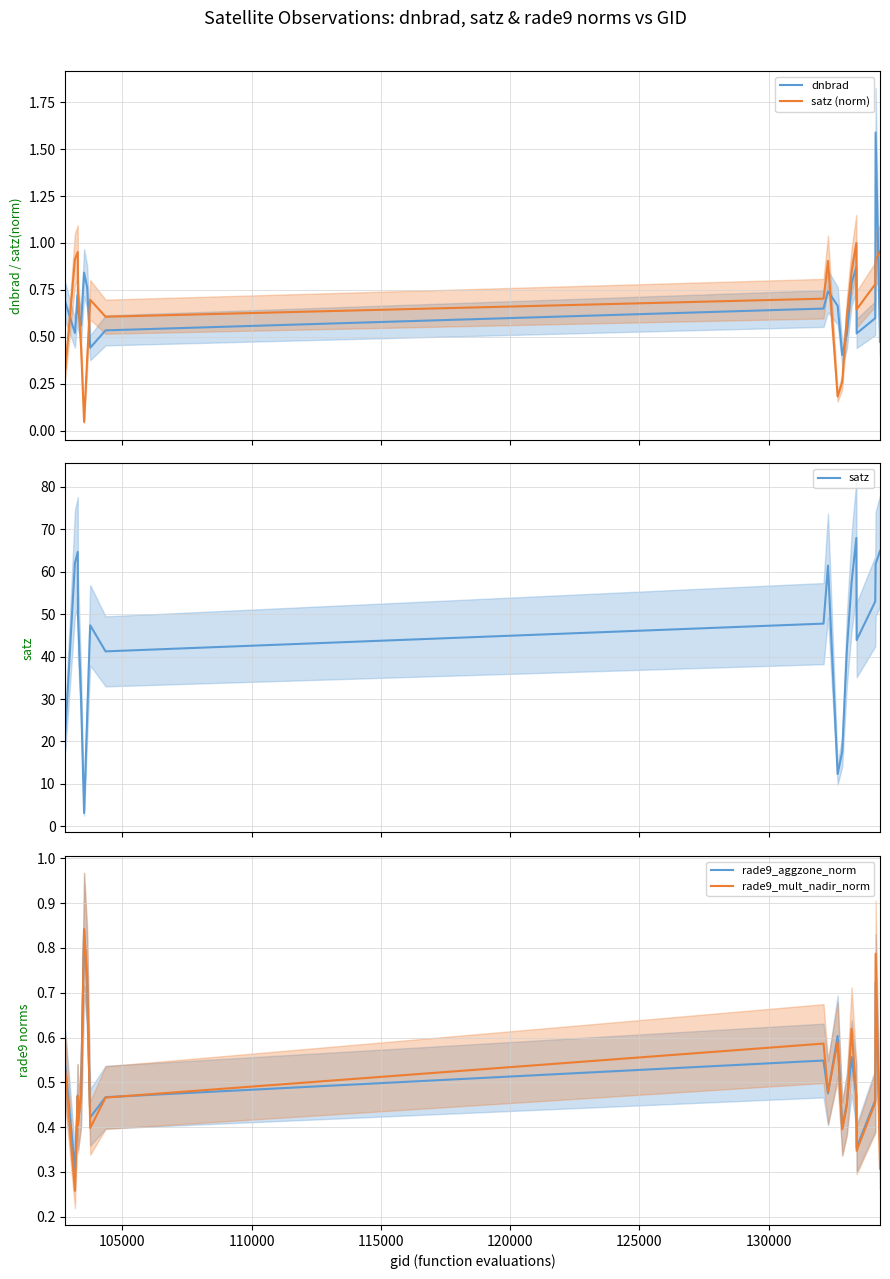

How many times do satz (norm) and dnbrad cross each other?

7